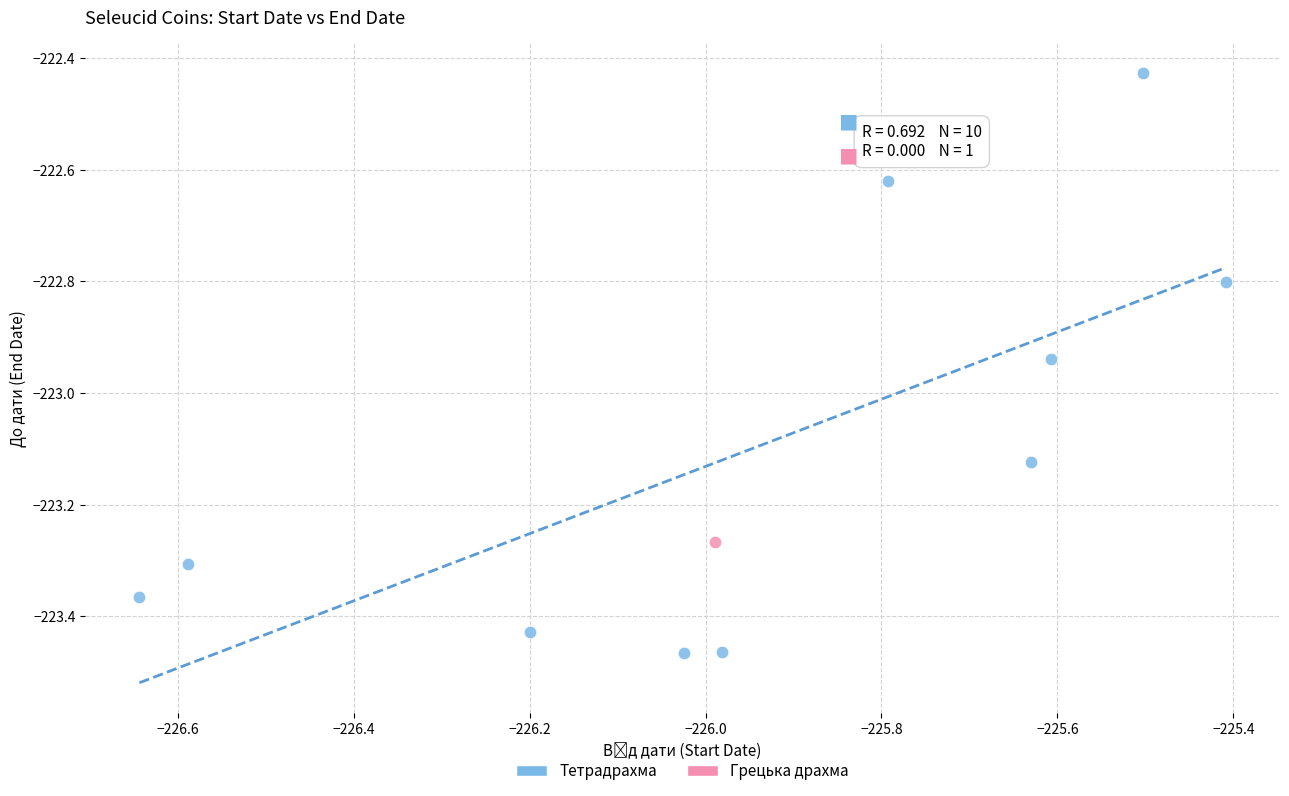

What are all the series names shown in the legend?

Тетрадрахма, Грецька драхма